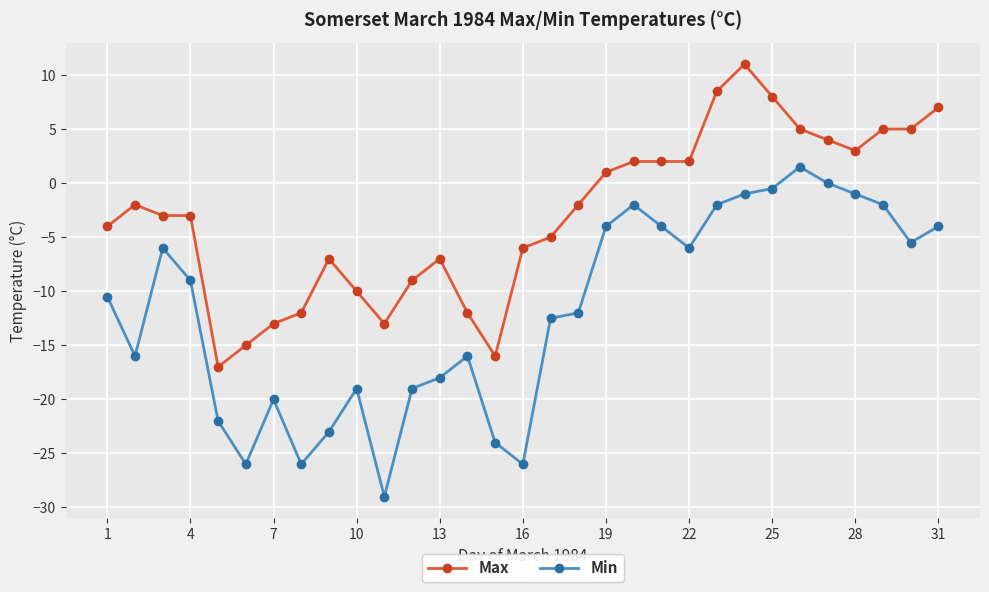

Which series has the largest range (max minus min)?

Min